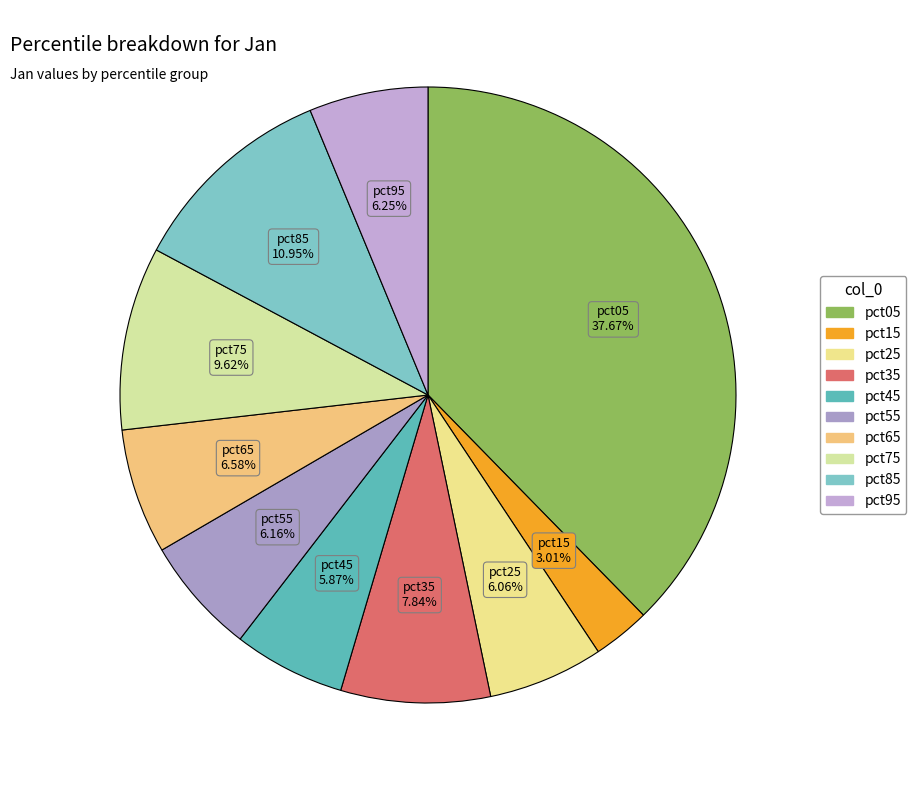

Is it true that pct55 is 6% of the pie?

True